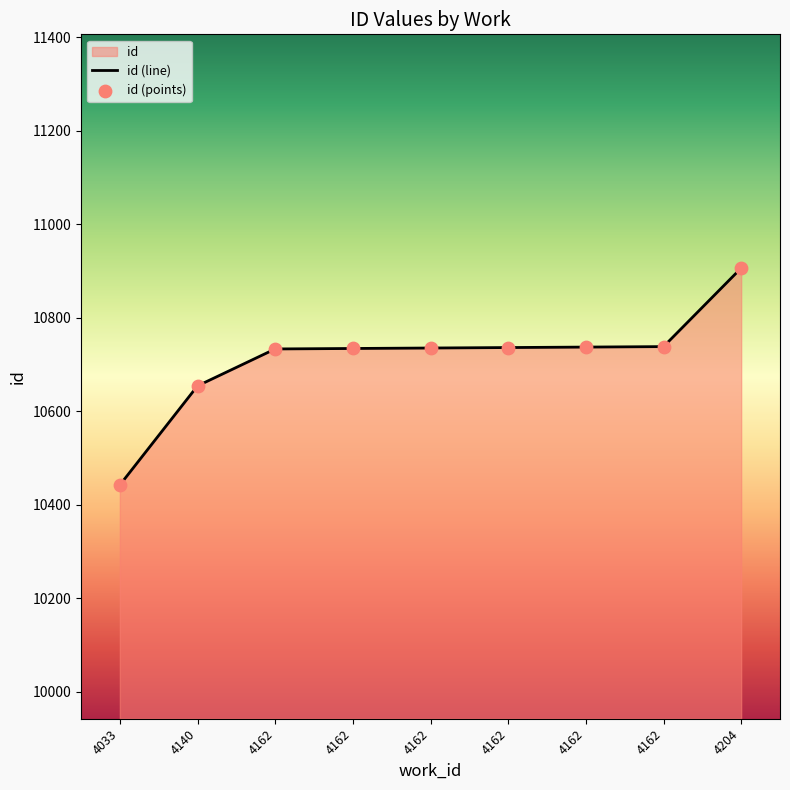

What is the change in value from 4162 to 4162?

+3